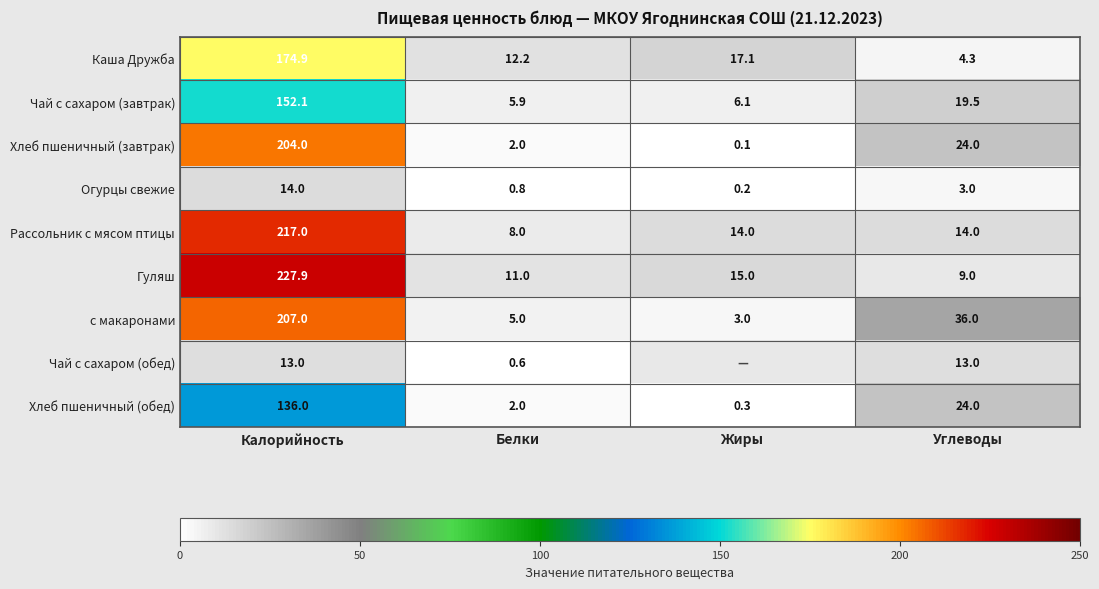

What is the difference between the maximum and second lowest values in the с макаронами series?

202.0